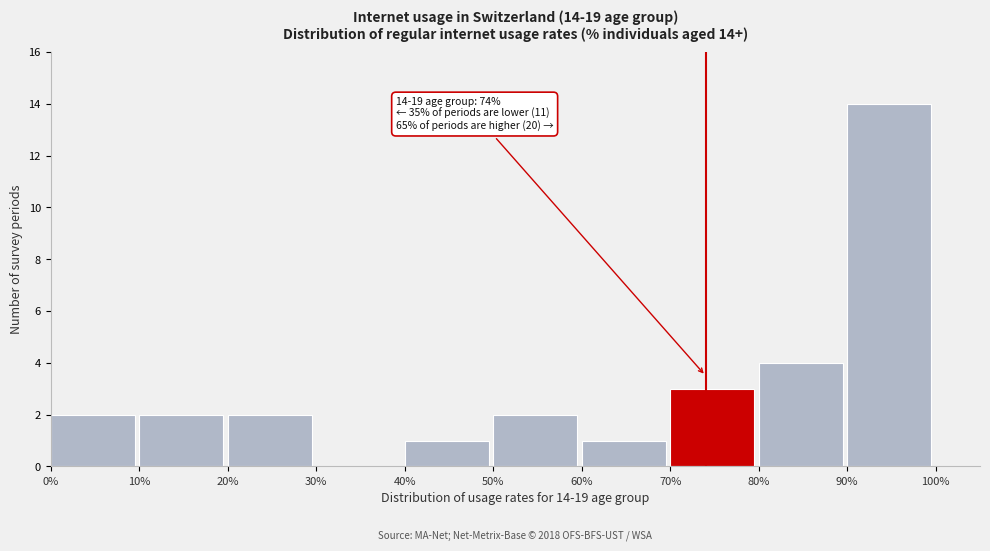

Over which range of the x-axis is the bar tallest?

90% to 100%